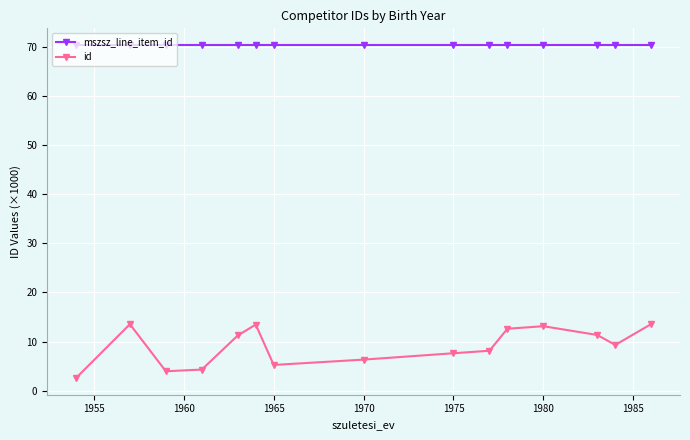

Which series has the largest range (max minus min)?

id